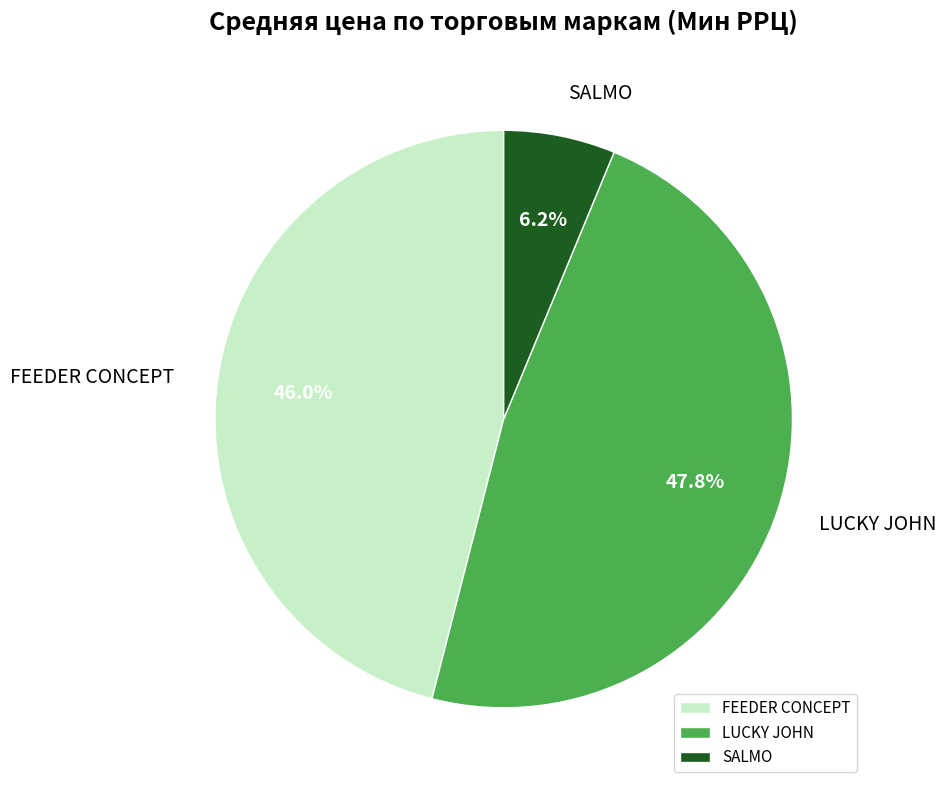

Count the number of slices in the pie.

3